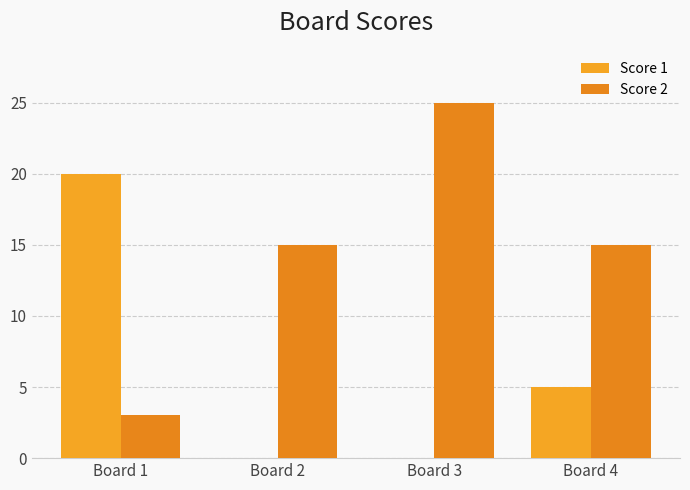

Reading left to right, list all the values displayed in this chart.

Score 1: Board 1=20	Board 2=0	Board 3=0	Board 4=5
Score 2: Board 1=3	Board 2=15	Board 3=25	Board 4=15